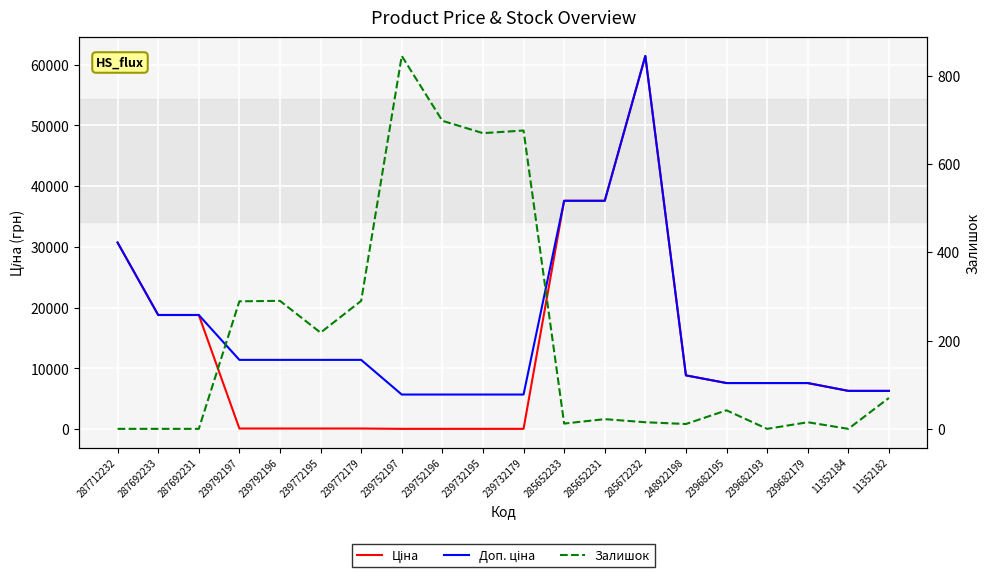

What are all the series names shown in the legend?

Ціна, Доп. ціна, Залишок